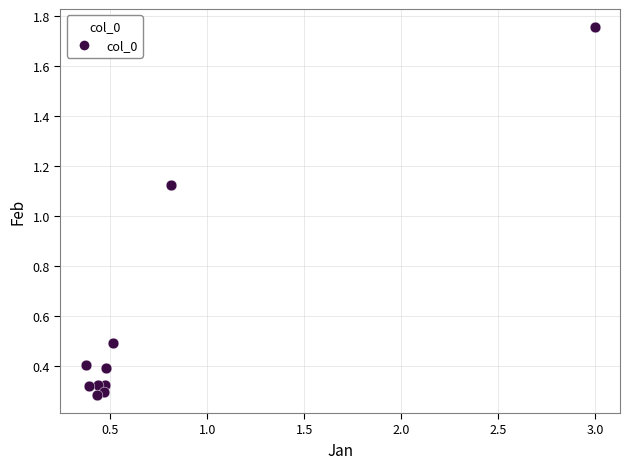

What is the average X value?

0.7